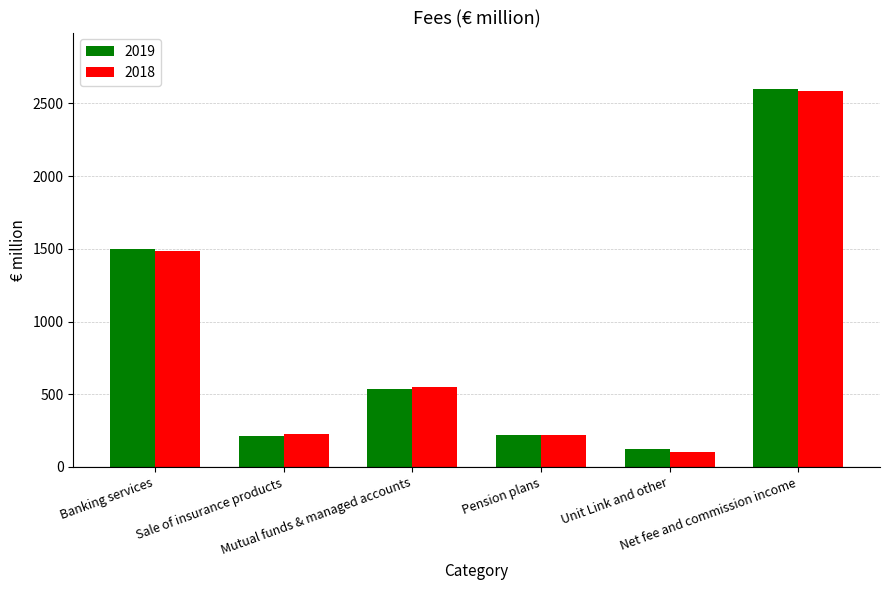

What are all the series names shown in the legend?

2019, 2018